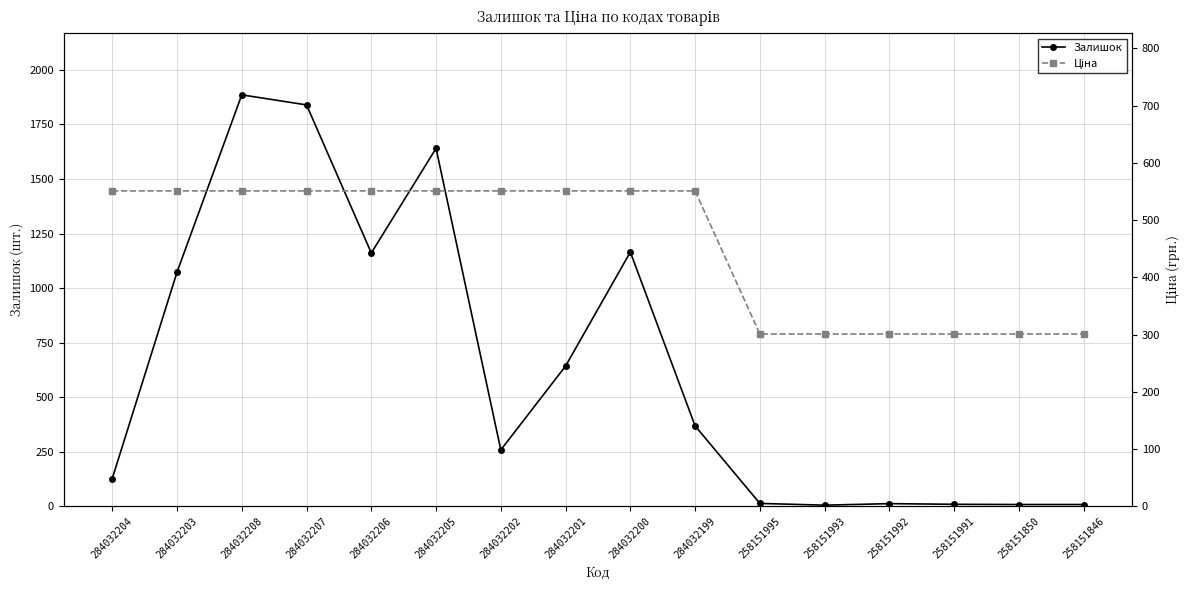

What is the sum of the Залишок values at 258151995 and 284032199?

383